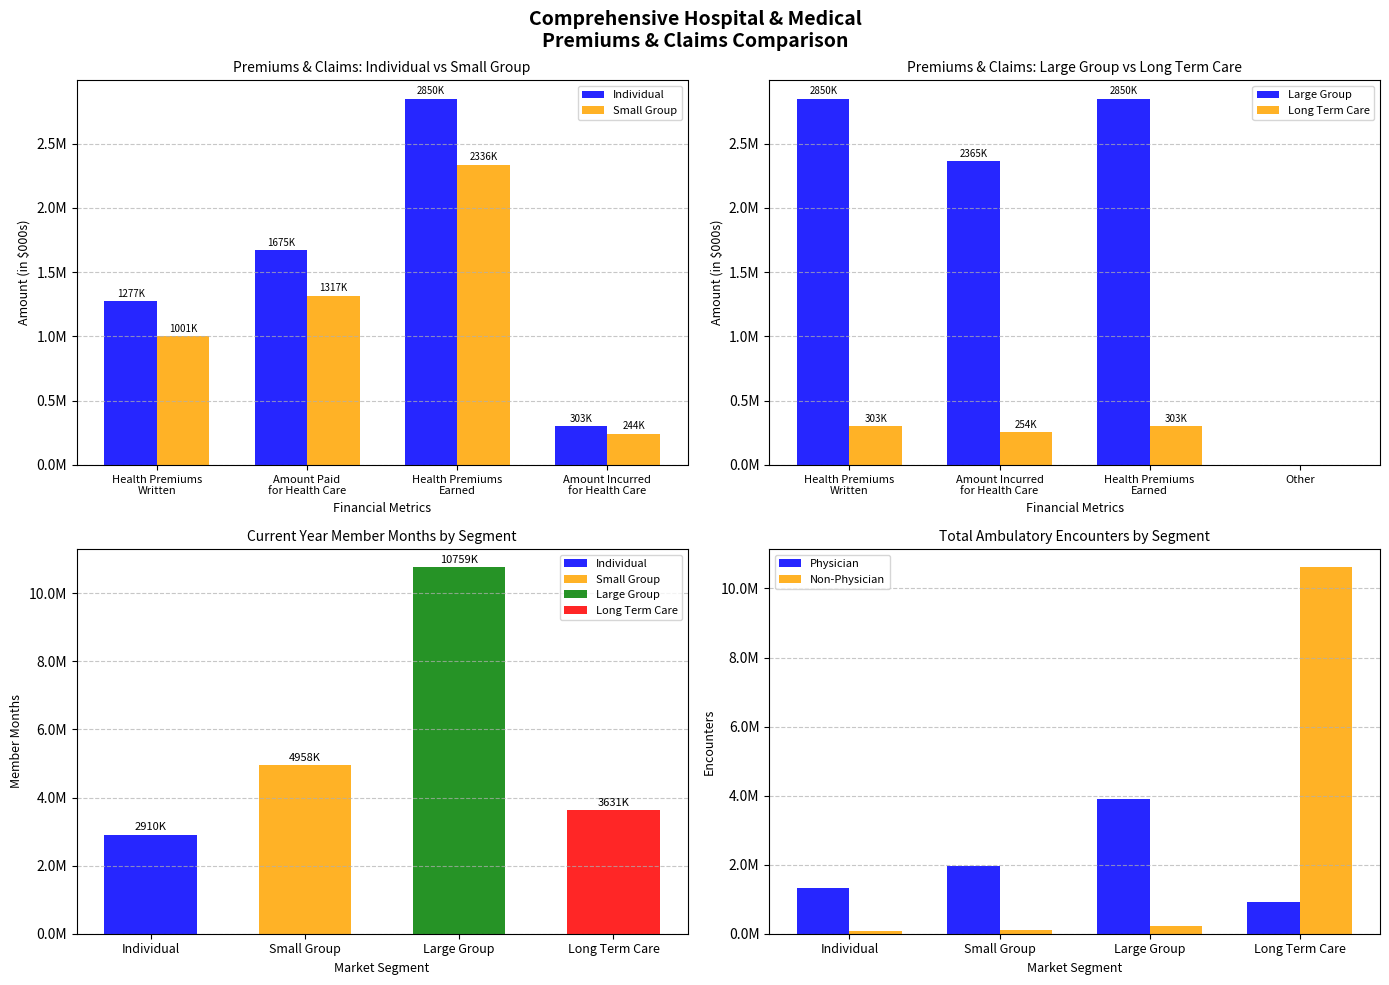

What position from the left is Amount Paid
for Health Care?

2